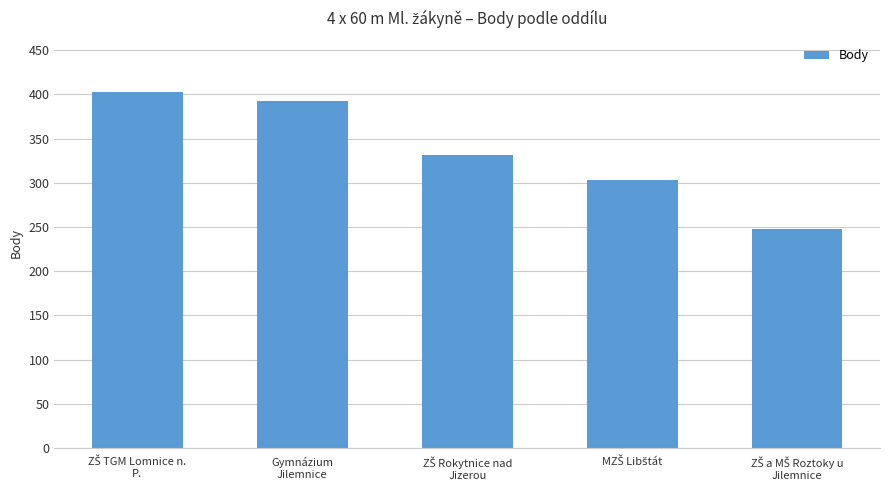

What is the difference between the maximum and second lowest values?

100